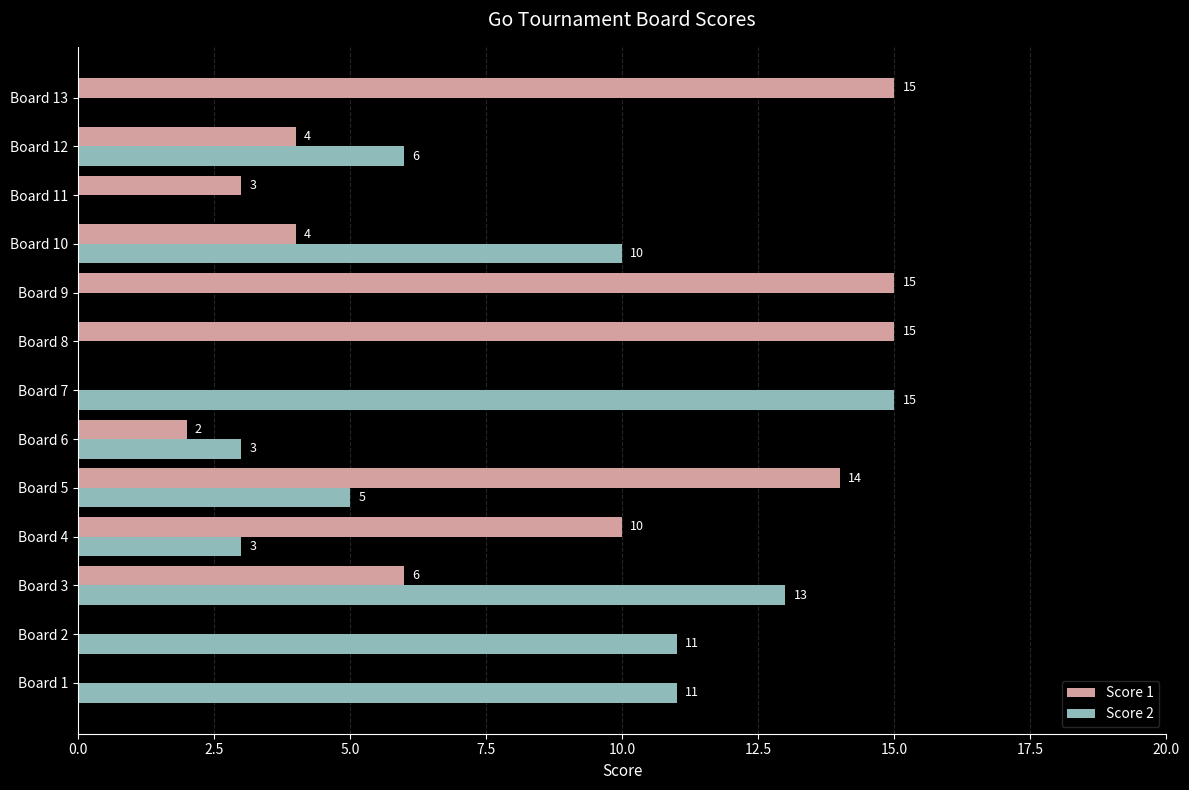

Which series has the largest total across all categories?

Score 1